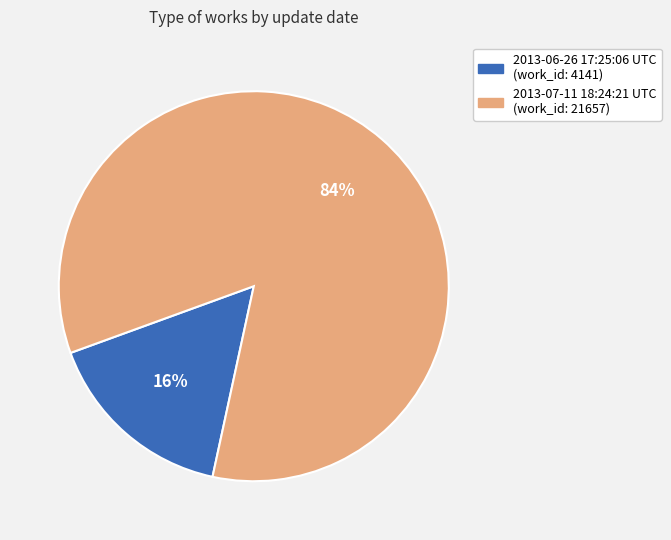

Between 2013-06-26 17:25:06 UTC and 2013-07-11 18:24:21 UTC, which is larger?

2013-07-11 18:24:21 UTC